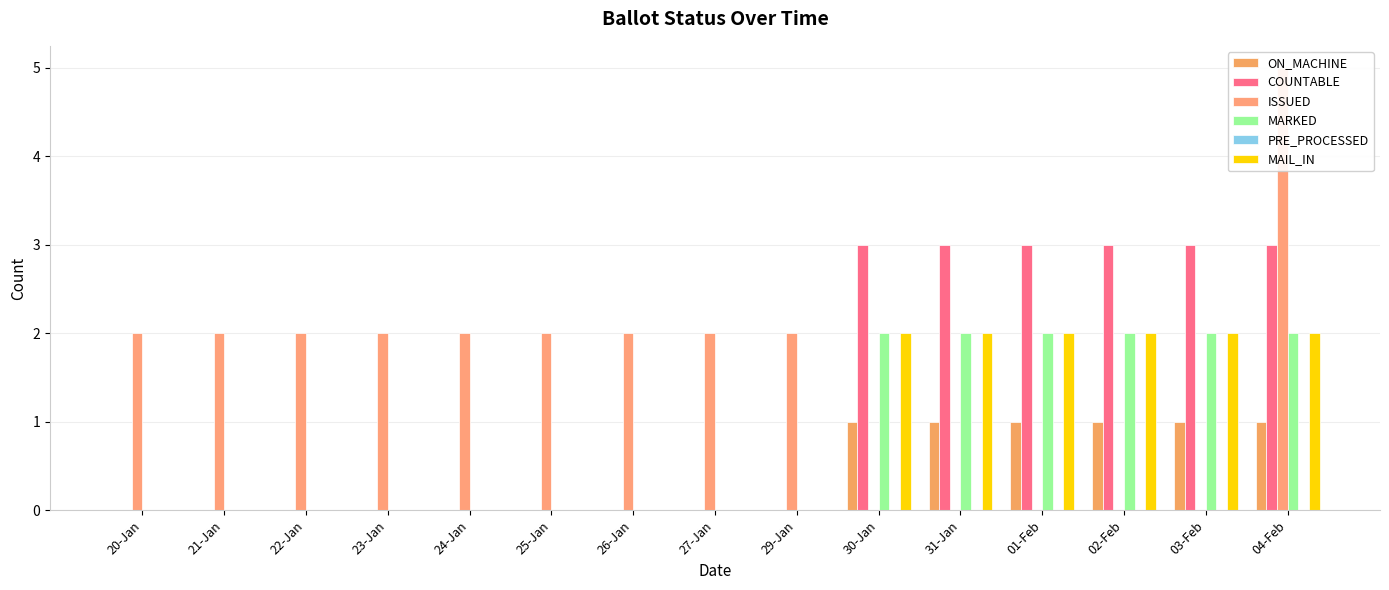

Reading left to right, transcribe all the data shown in this chart.

ON_MACHINE: 20-Jan=0	21-Jan=0	22-Jan=0	23-Jan=0	24-Jan=0	25-Jan=0	26-Jan=0	27-Jan=0	29-Jan=0	30-Jan=1	31-Jan=1	01-Feb=1	02-Feb=1	03-Feb=1	04-Feb=1
COUNTABLE: 20-Jan=0	21-Jan=0	22-Jan=0	23-Jan=0	24-Jan=0	25-Jan=0	26-Jan=0	27-Jan=0	29-Jan=0	30-Jan=3	31-Jan=3	01-Feb=3	02-Feb=3	03-Feb=3	04-Feb=3
ISSUED: 20-Jan=2	21-Jan=2	22-Jan=2	23-Jan=2	24-Jan=2	25-Jan=2	26-Jan=2	27-Jan=2	29-Jan=2	30-Jan=0	31-Jan=0	01-Feb=0	02-Feb=0	03-Feb=0	04-Feb=5
MARKED: 20-Jan=0	21-Jan=0	22-Jan=0	23-Jan=0	24-Jan=0	25-Jan=0	26-Jan=0	27-Jan=0	29-Jan=0	30-Jan=2	31-Jan=2	01-Feb=2	02-Feb=2	03-Feb=2	04-Feb=2
PRE_PROCESSED: 20-Jan=0	21-Jan=0	22-Jan=0	23-Jan=0	24-Jan=0	25-Jan=0	26-Jan=0	27-Jan=0	29-Jan=0	30-Jan=0	31-Jan=0	01-Feb=0	02-Feb=0	03-Feb=0	04-Feb=0
MAIL_IN: 20-Jan=0	21-Jan=0	22-Jan=0	23-Jan=0	24-Jan=0	25-Jan=0	26-Jan=0	27-Jan=0	29-Jan=0	30-Jan=2	31-Jan=2	01-Feb=2	02-Feb=2	03-Feb=2	04-Feb=2